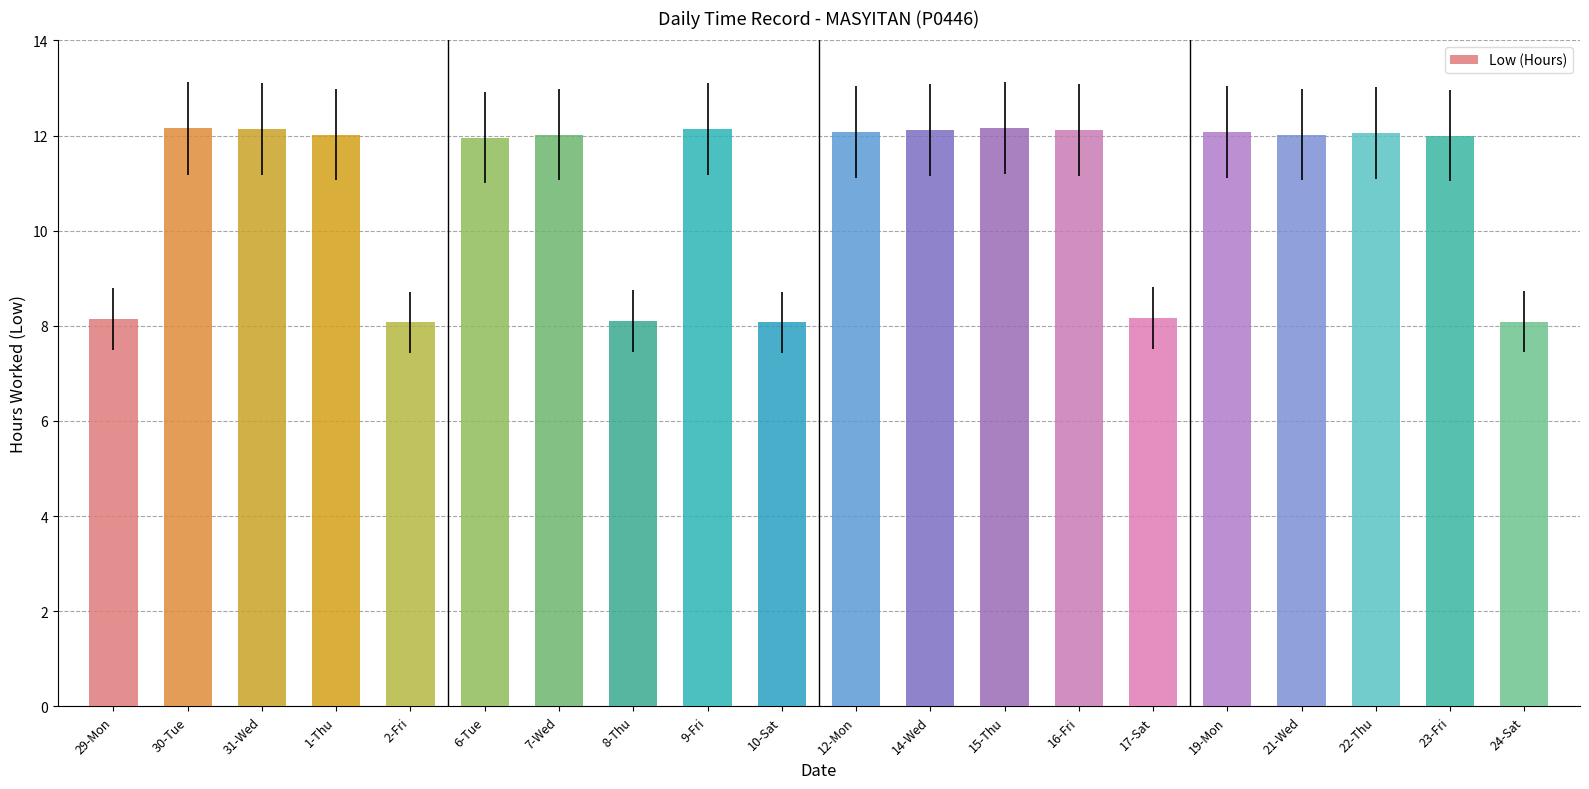

What is the approximate value at 8-Thu?

8.1